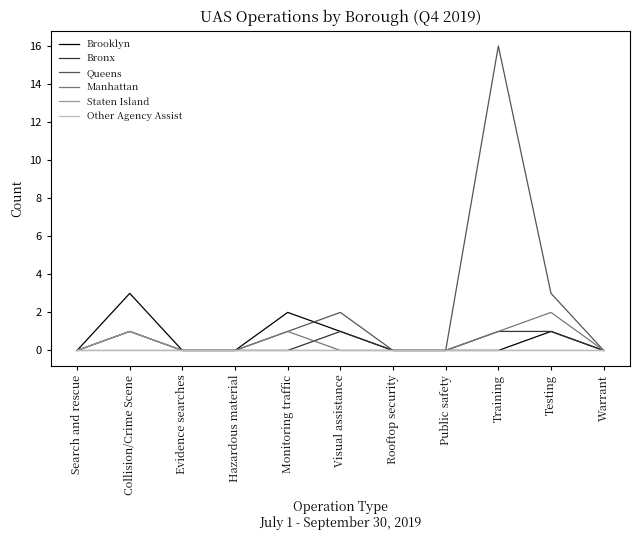

Which series has the widest spread of values?

Queens